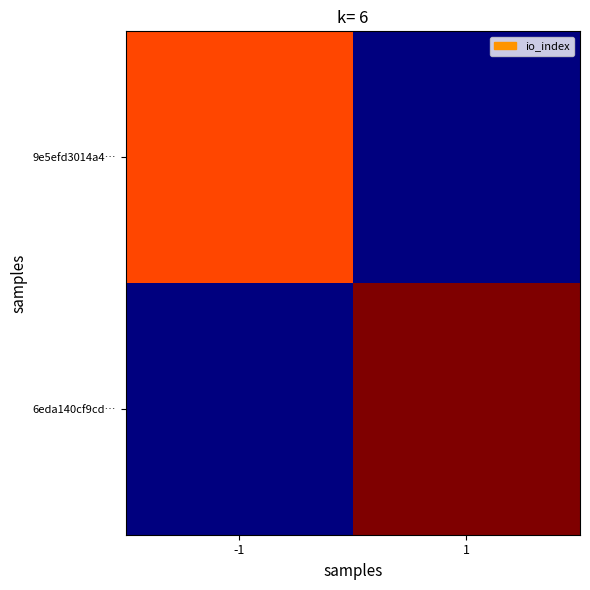

Reading right to left, extract all data points from this chart.

9e5efd3014a4…: 1=0	-1=10
6eda140cf9cd…: 1=12	-1=0